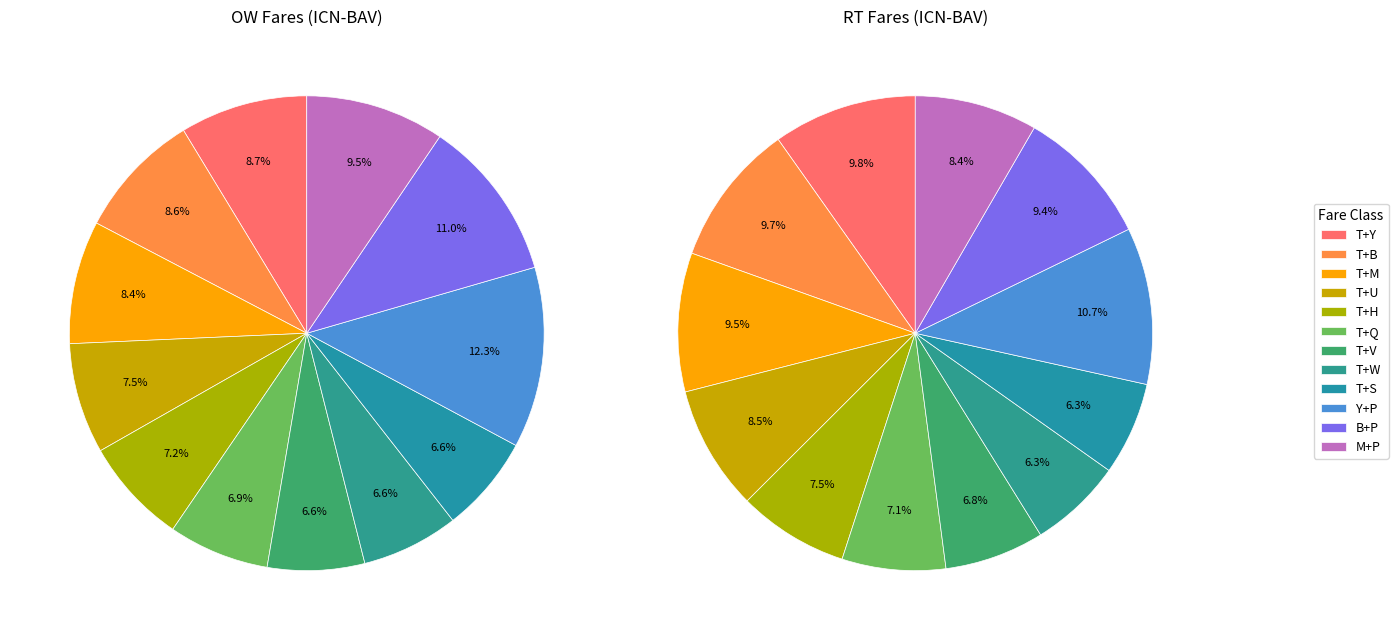

Is there any slice that represents more than half of the pie?

No